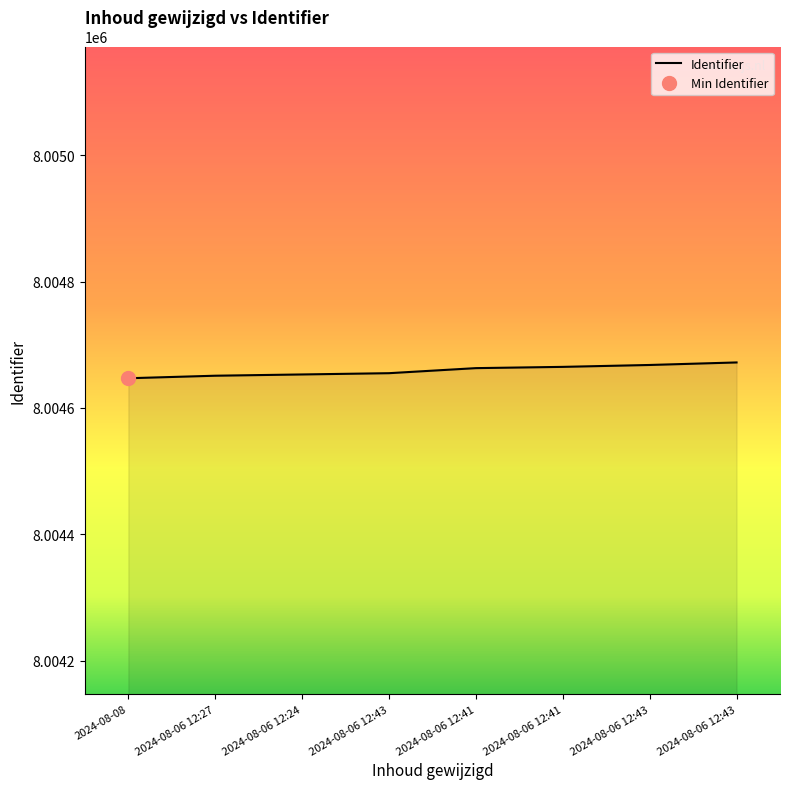

List the labels in order of value, smallest first.

2024-08-08, 2024-08-06 12:27, 2024-08-06 12:24, 2024-08-06 12:43, 2024-08-06 12:41, 2024-08-06 12:41, 2024-08-06 12:43, 2024-08-06 12:43